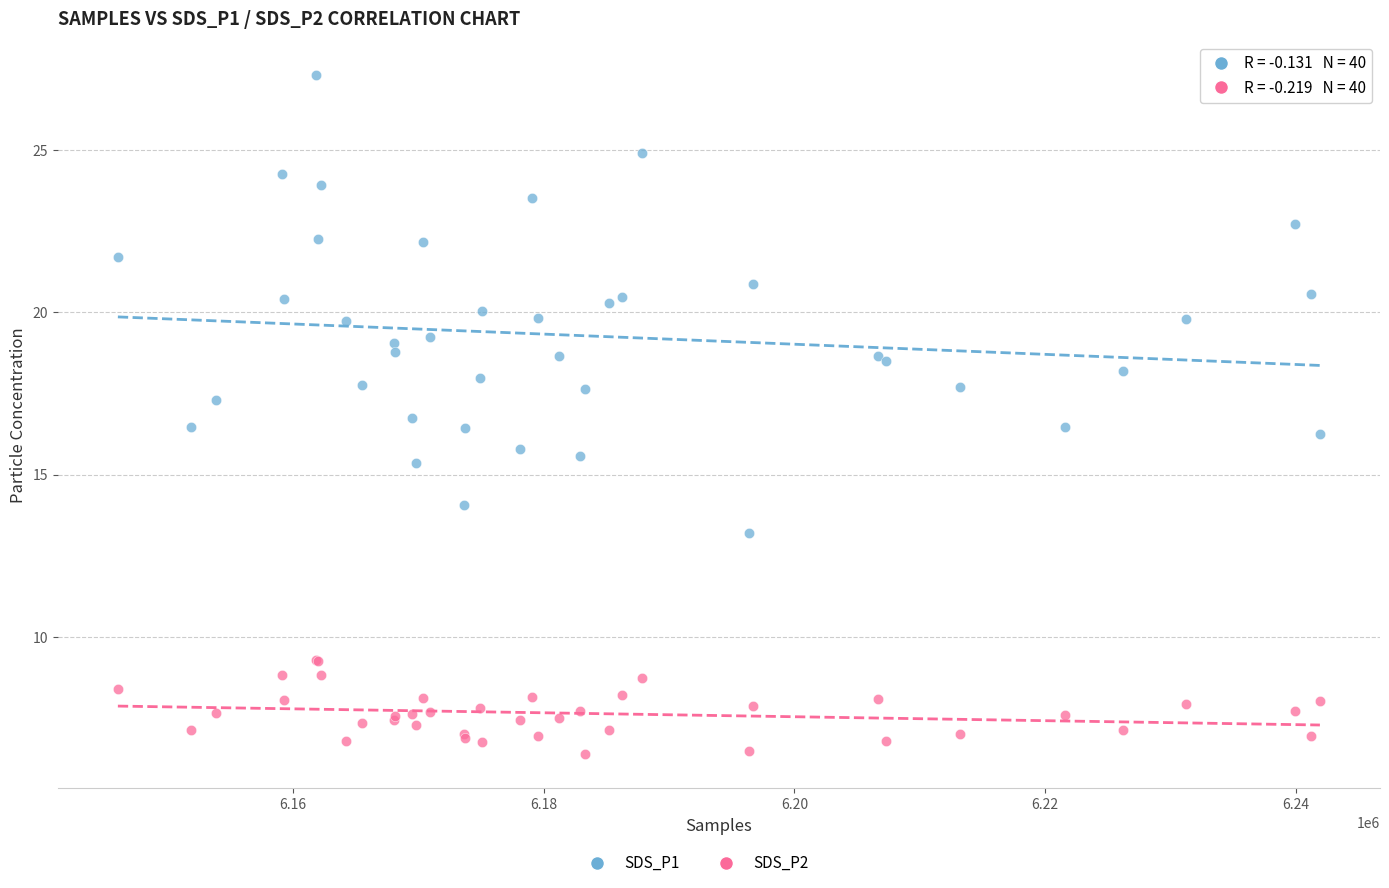

What is the X range (max minus min) for the scatter plot?

95849.0